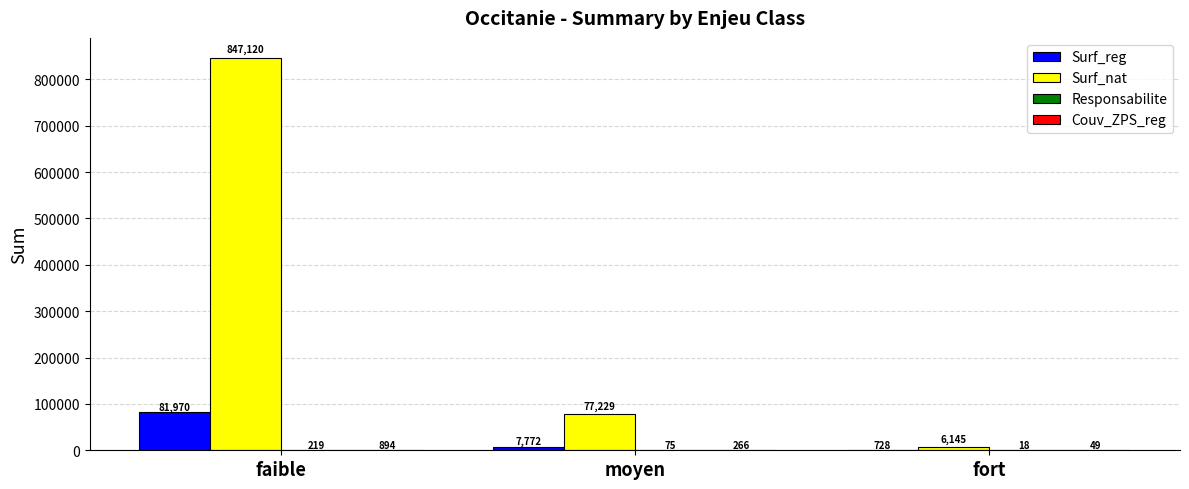

At which category is the sum across all series the highest?

faible